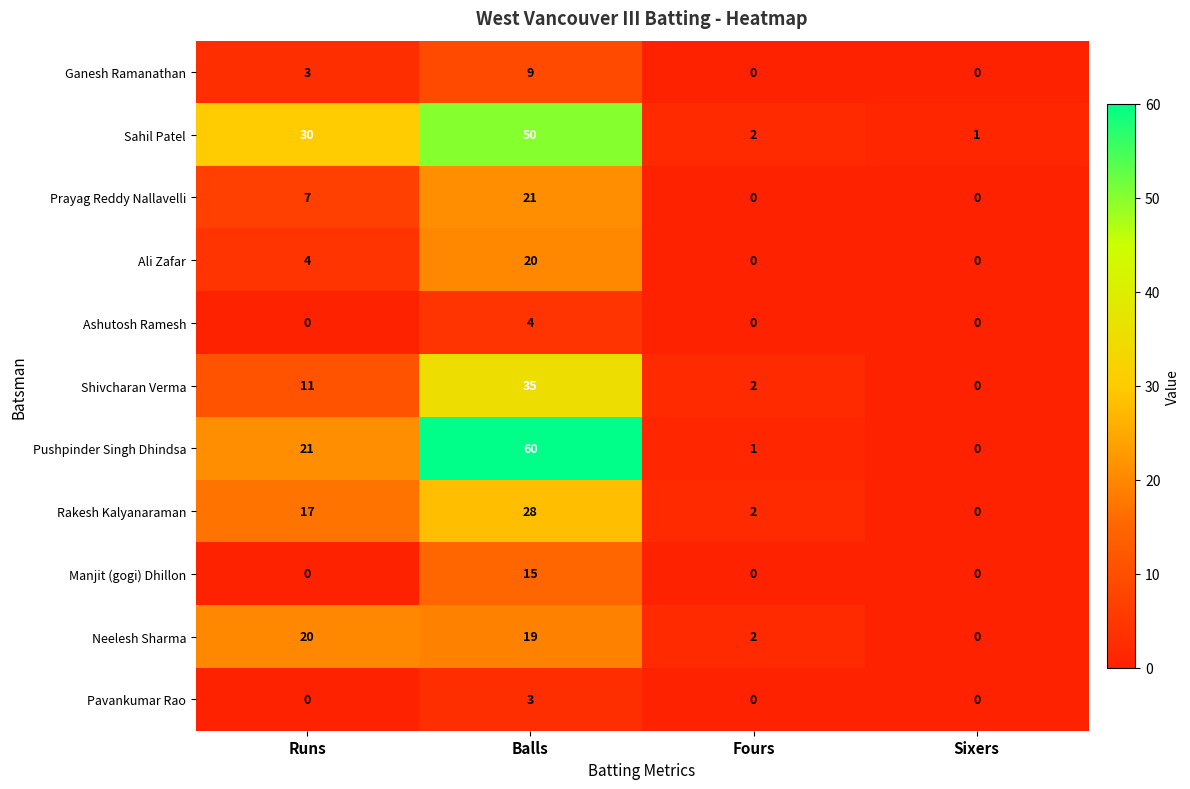

Count the number of data series in this chart.

11